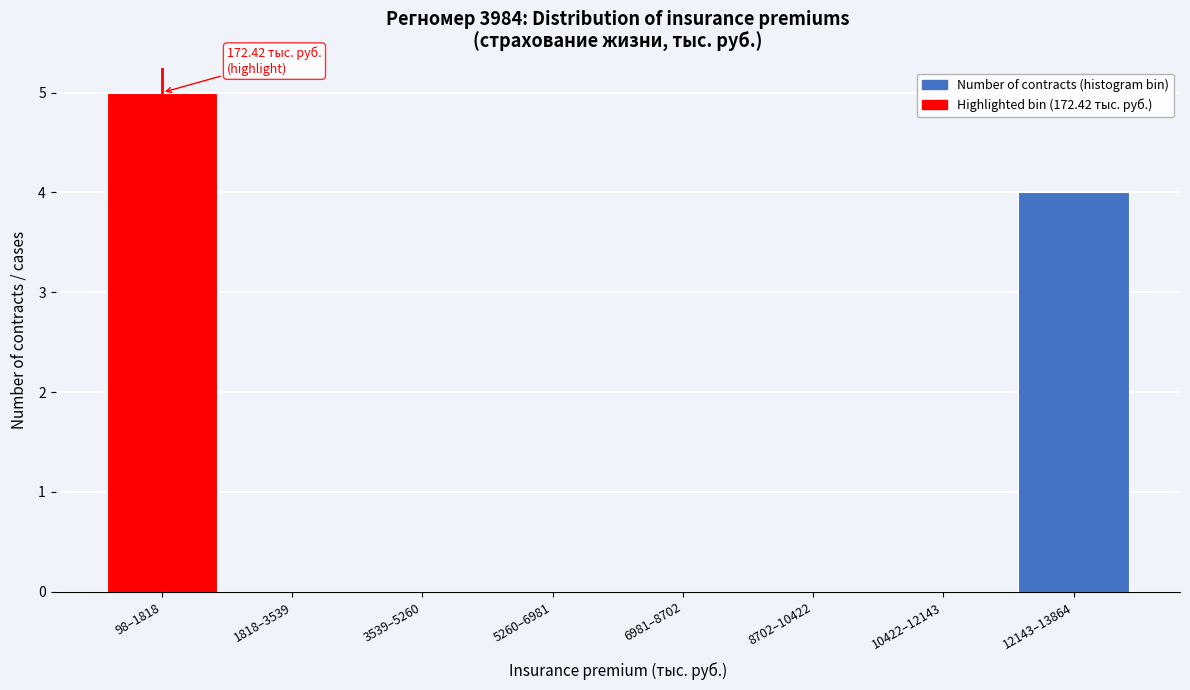

Reading right to left, extract all data points from this chart.

12143–13864=4	10422–12143=0	8702–10422=0	6981–8702=0	5260–6981=0	3539–5260=0	1818–3539=0	98–1818=5